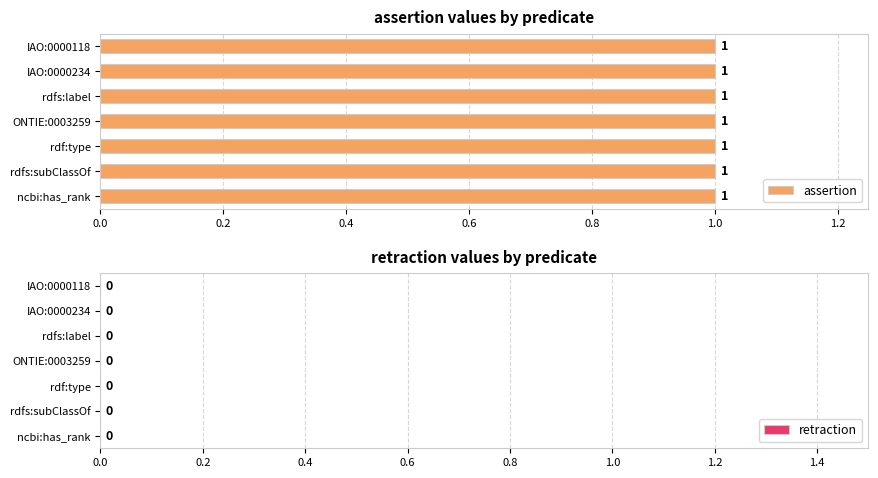

At rdf:type, list the series in order from smallest to largest.

retraction, assertion